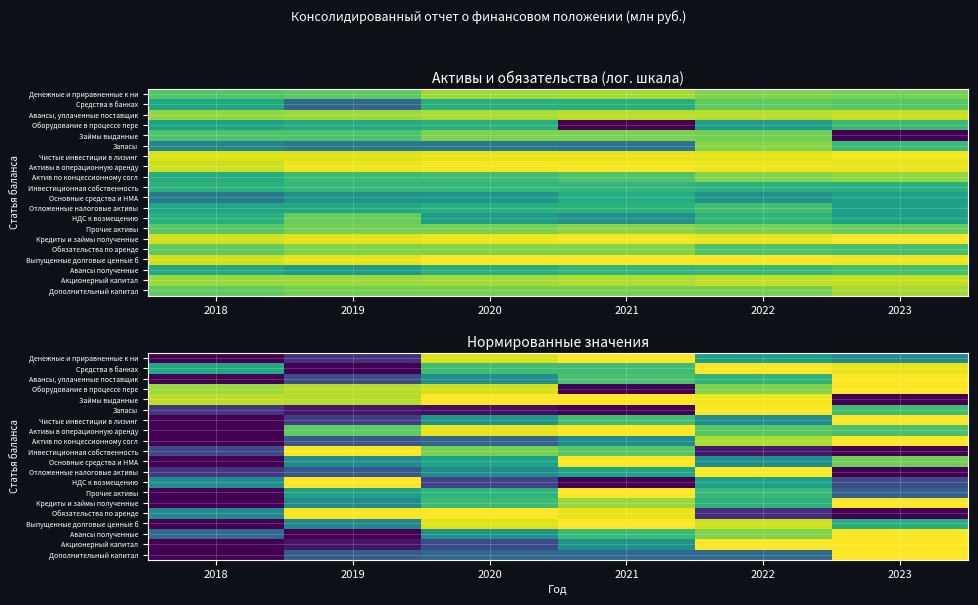

Which has a higher value, 2023 or 2022?

2022